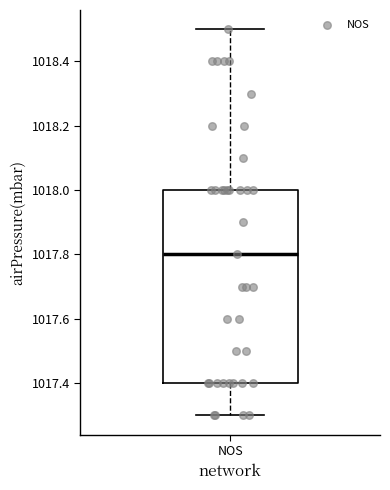

Transcribe this box plot: give where the median line is, the range the box spans, and where the two whiskers end, as read against the y-axis. The values are not printed on the chart, so give them approximately, as read against the axis.

median 1017.8, box 1017.4 to 1018.0, whiskers 1017.3 to 1018.5